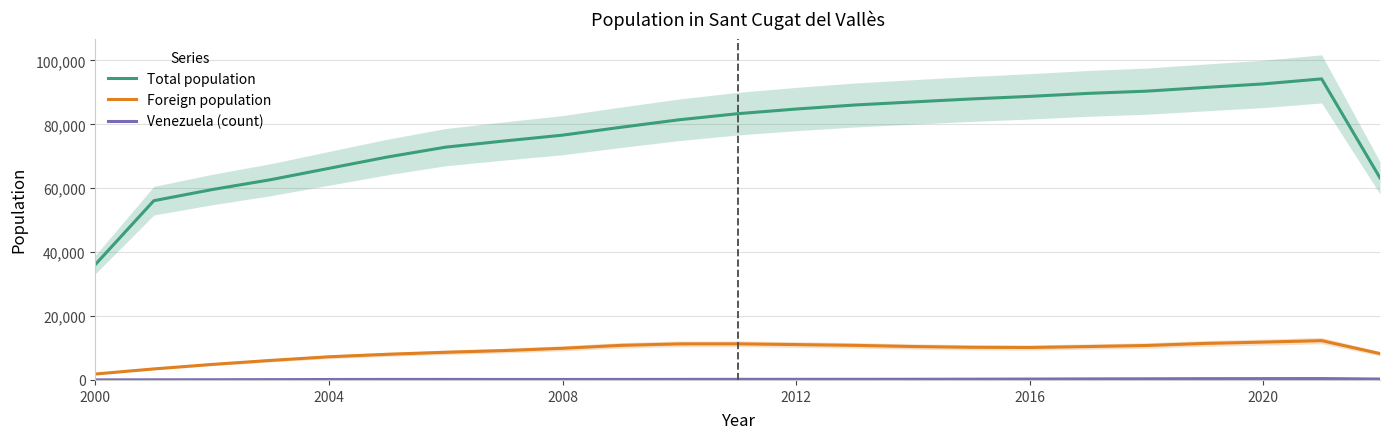

Is it true that Foreign population equals 3321.7 at 2016?

False